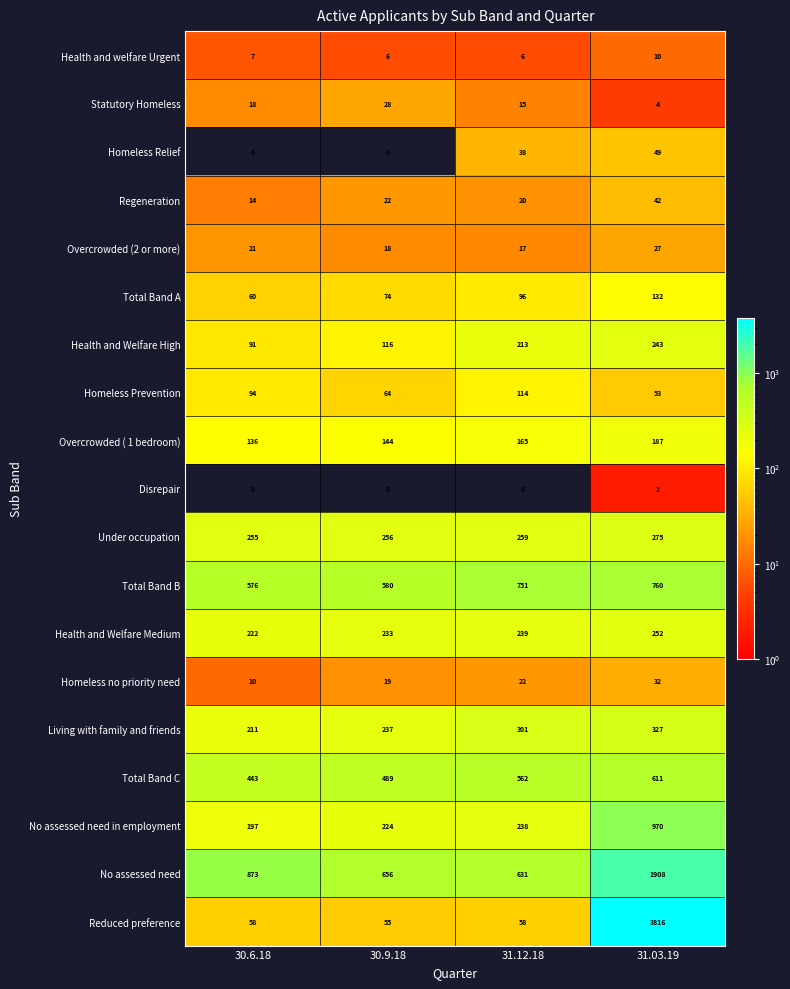

What is the minimum value for Reduced preference?

55